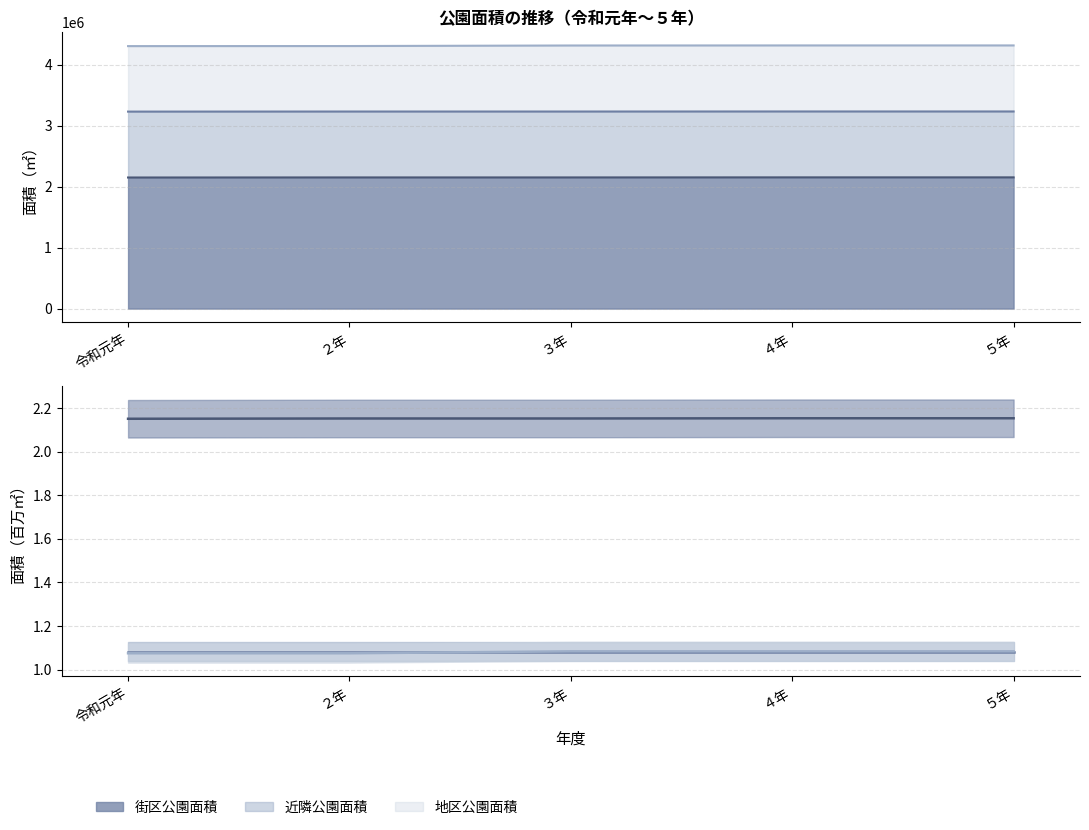

Where is 地区公園面積 nearest to the value 1?

令和元年